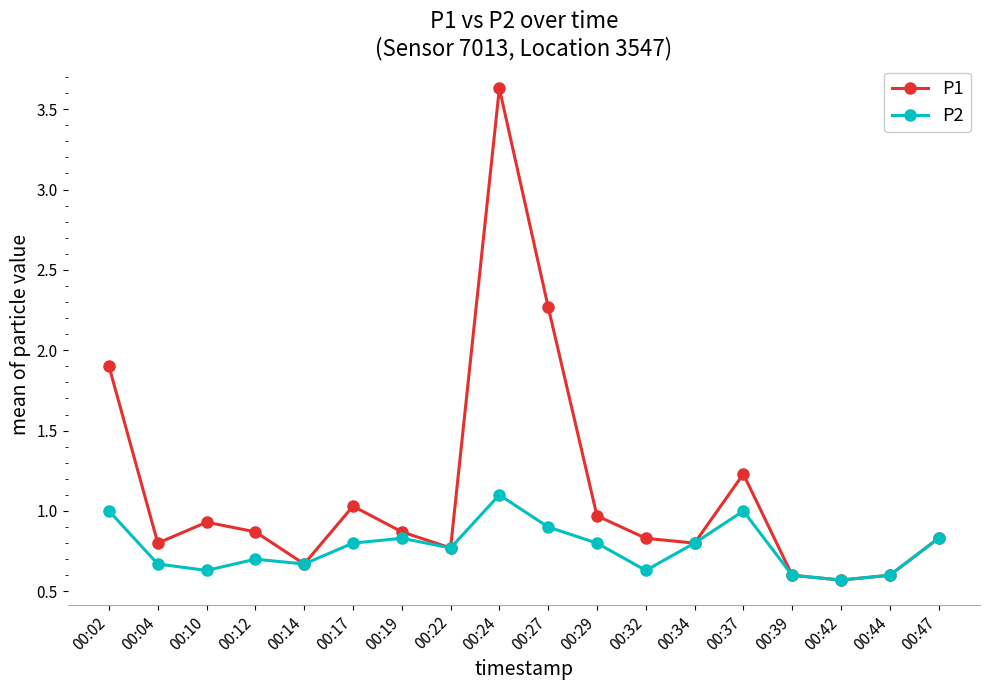

Where is the first local minimum for P1?

00:04